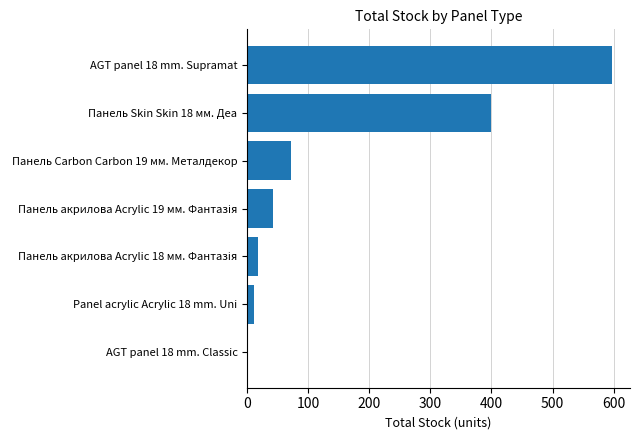

Reading top to bottom, transcribe all the data shown in this chart.

597	399	71	42	17	11	2